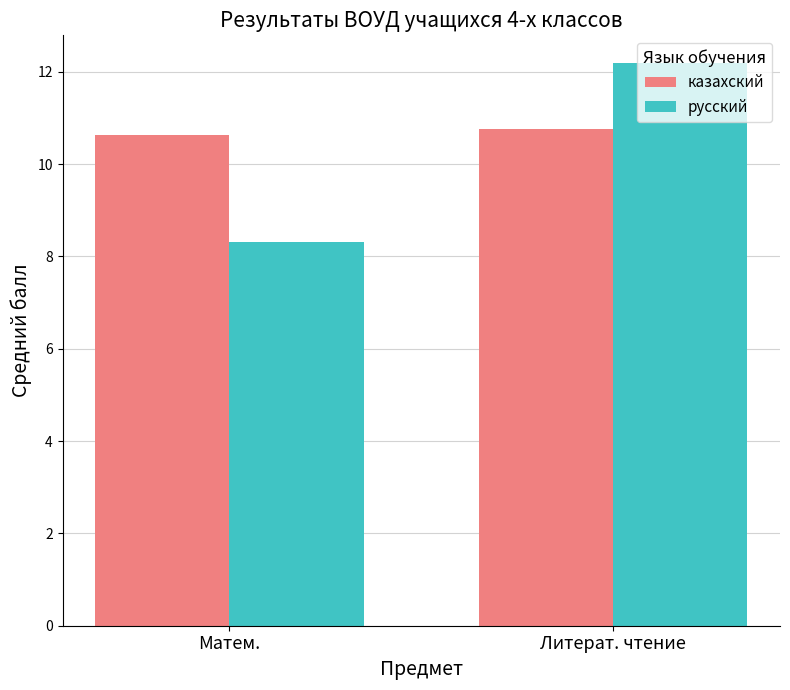

What is the spread (max minus min) of values at Матем.?

2.3